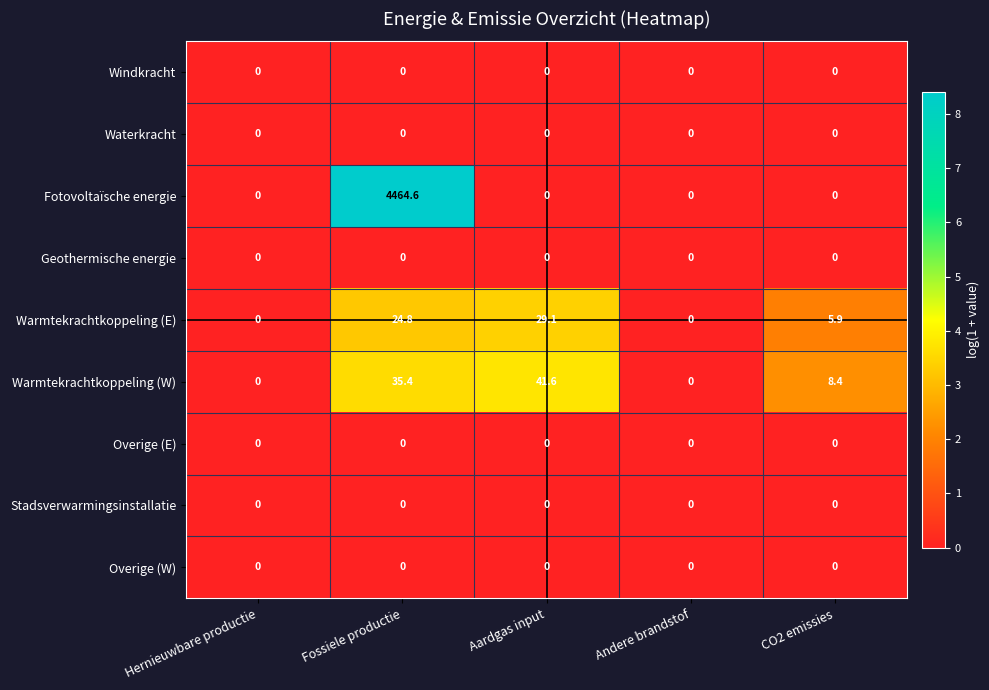

Which series has the widest spread of values?

Fotovoltaïsche energie